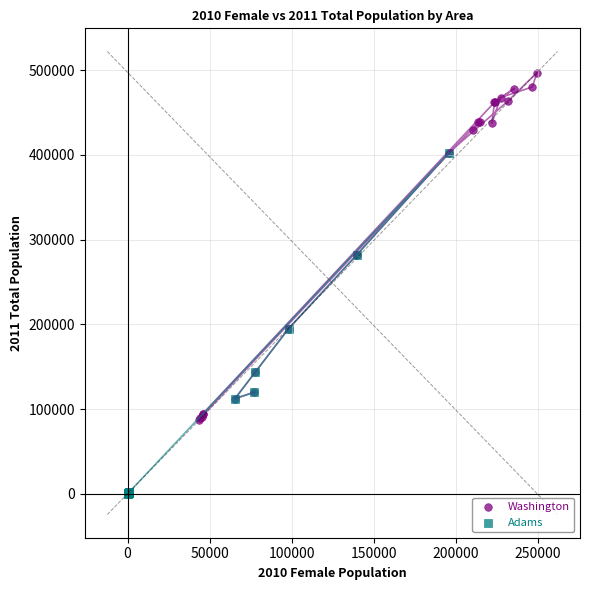

Which series contains the lowest Y value?

Adams